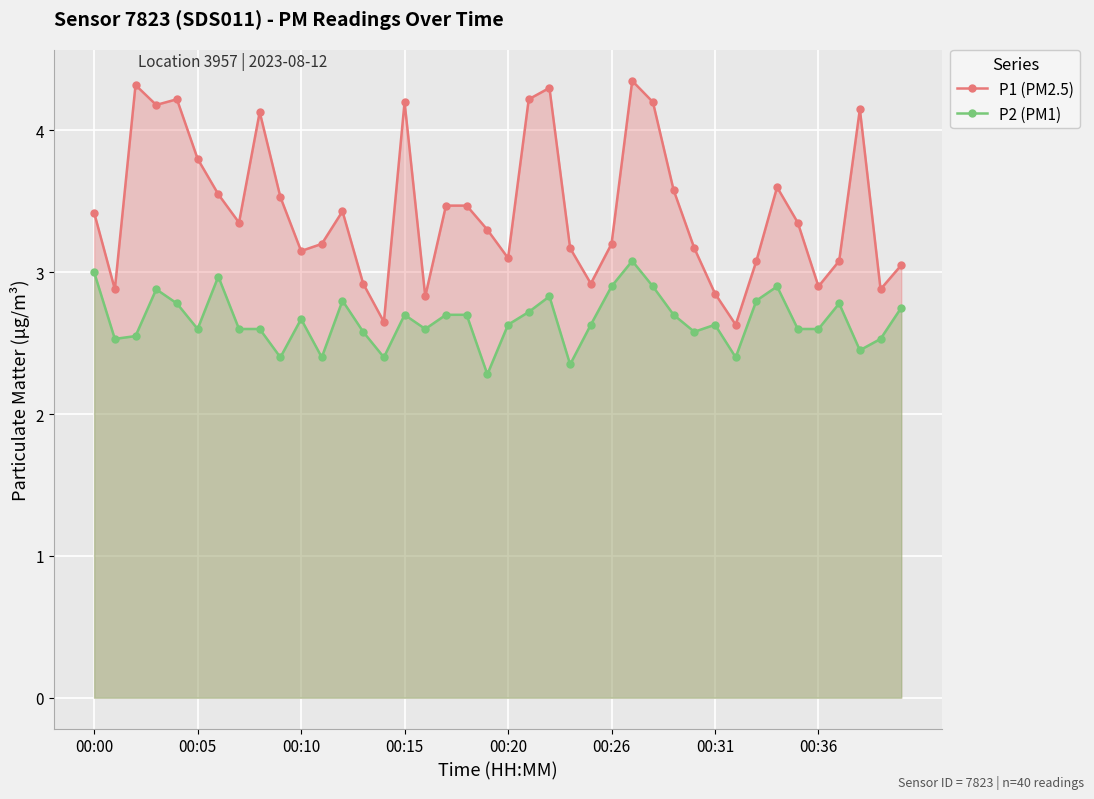

Reading left to right, list all the values displayed in this chart.

P1 (PM2.5): 3.4	2.9	4.3	4.2	4.2	3.8	3.5	3.4	4.1	3.5	3.1	3.2	3.4	2.9	2.6	4.2	2.8	3.5	3.5	3.3	3.1	4.2	4.3	3.2	2.9	3.2	4.3	4.2	3.6	3.2	2.9	2.6	3.1	3.6	3.4	2.9	3.1	4.2	2.9	3.0
P2 (PM1): 3.0	2.5	2.5	2.9	2.8	2.6	3.0	2.6	2.6	2.4	2.7	2.4	2.8	2.6	2.4	2.7	2.6	2.7	2.7	2.3	2.6	2.7	2.8	2.4	2.6	2.9	3.1	2.9	2.7	2.6	2.6	2.4	2.8	2.9	2.6	2.6	2.8	2.5	2.5	2.8